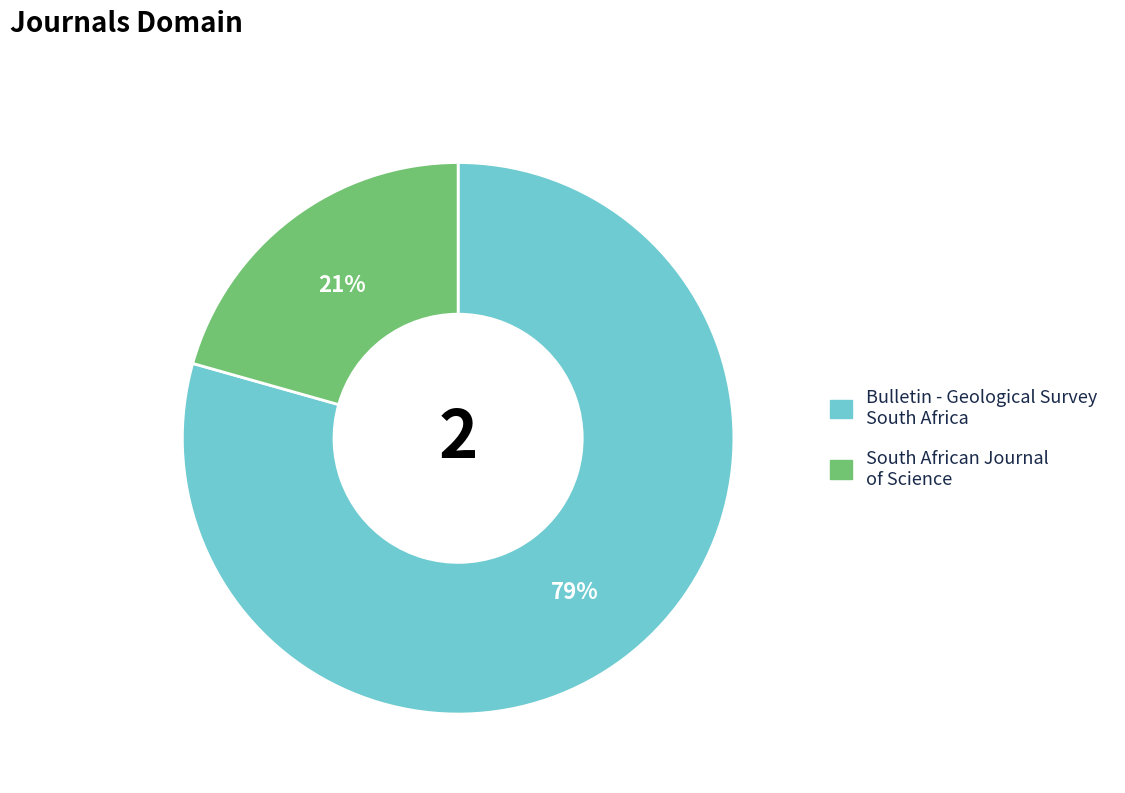

To the nearest percent, what portion does Bulletin - Geological Survey South Africa represent?

79%